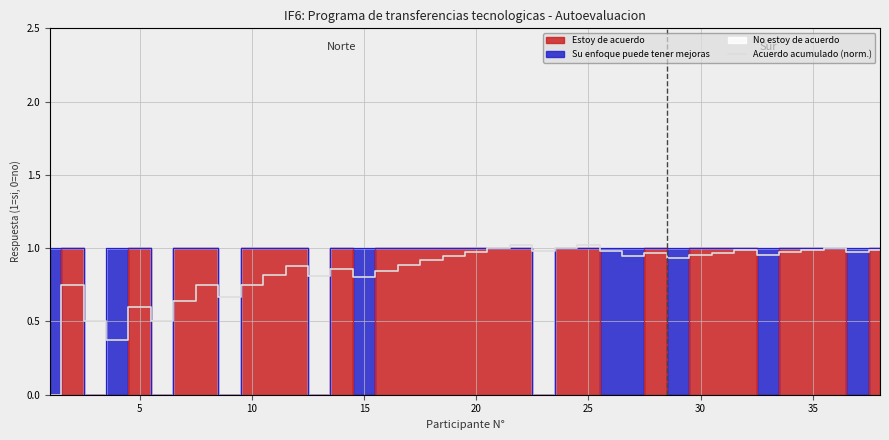

True or false: Acuerdo acumulado (norm.) has a value of 0.9 at 5.

False